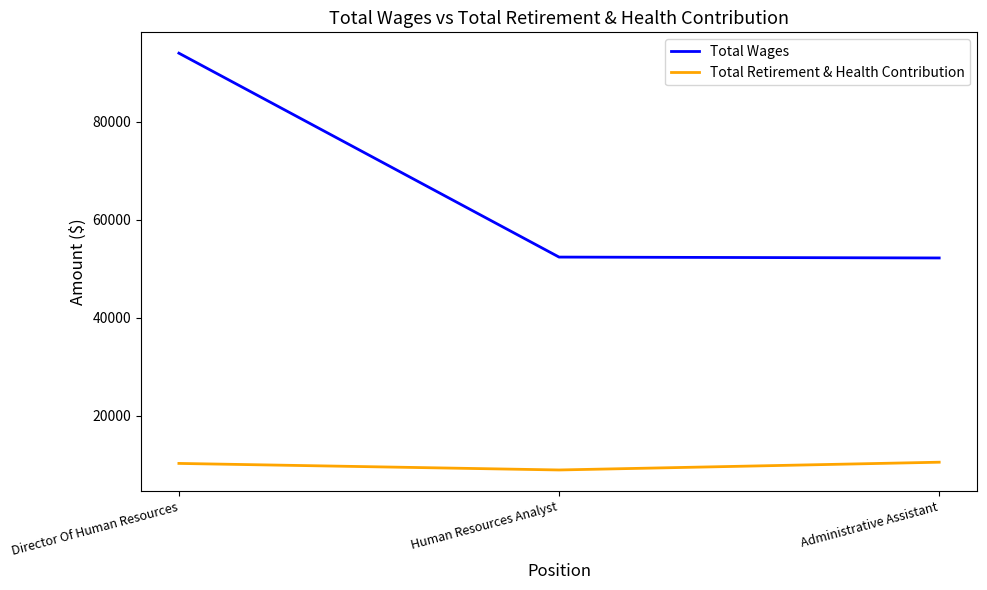

Rank the series by their maximum value, from lowest to highest.

Total Retirement & Health Contribution, Total Wages